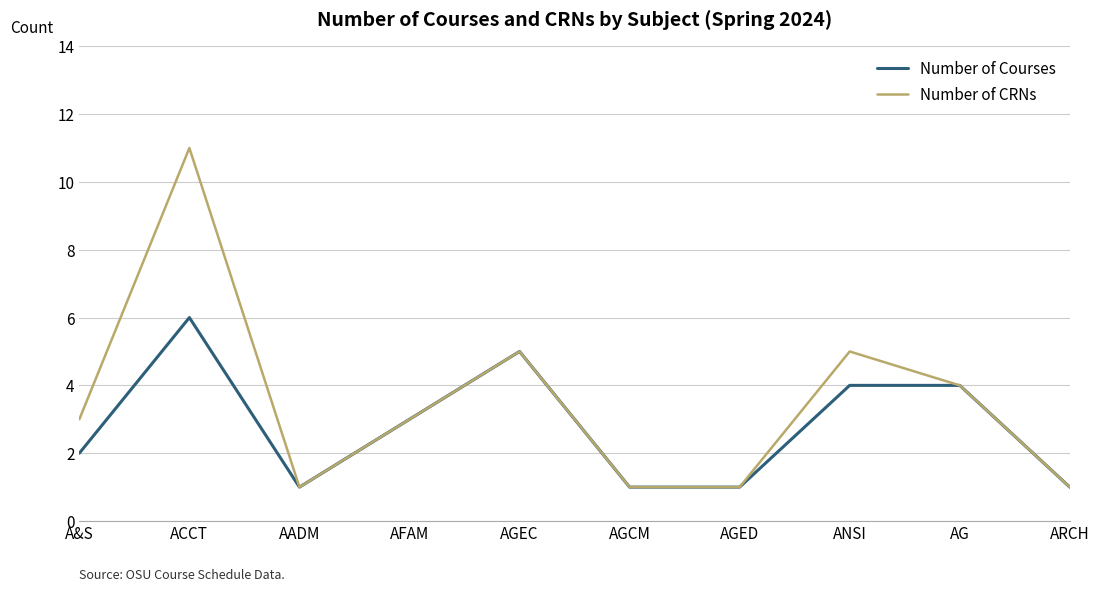

True or false: Number of CRNs has more than 1 interior local peaks.

True